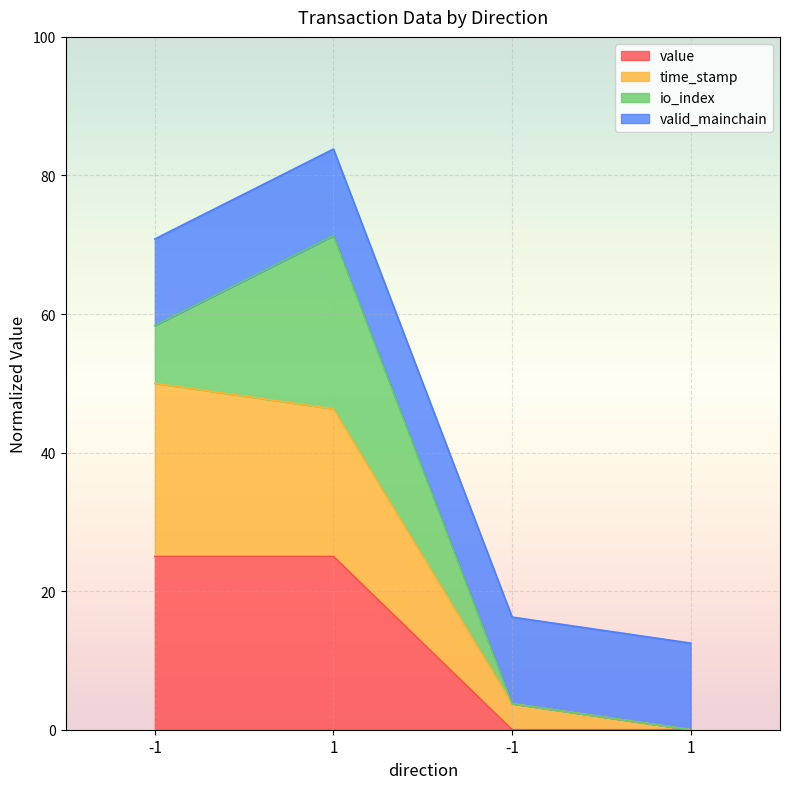

True or false: value and time_stamp intersect in this chart.

False